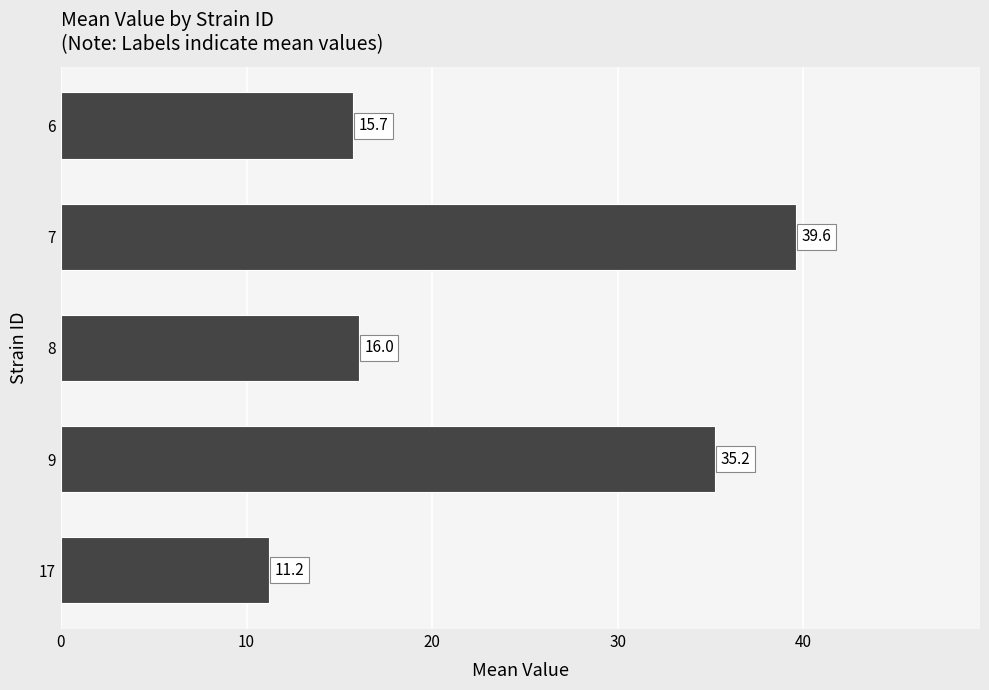

Is it true that the value at 8 is 5.4?

False